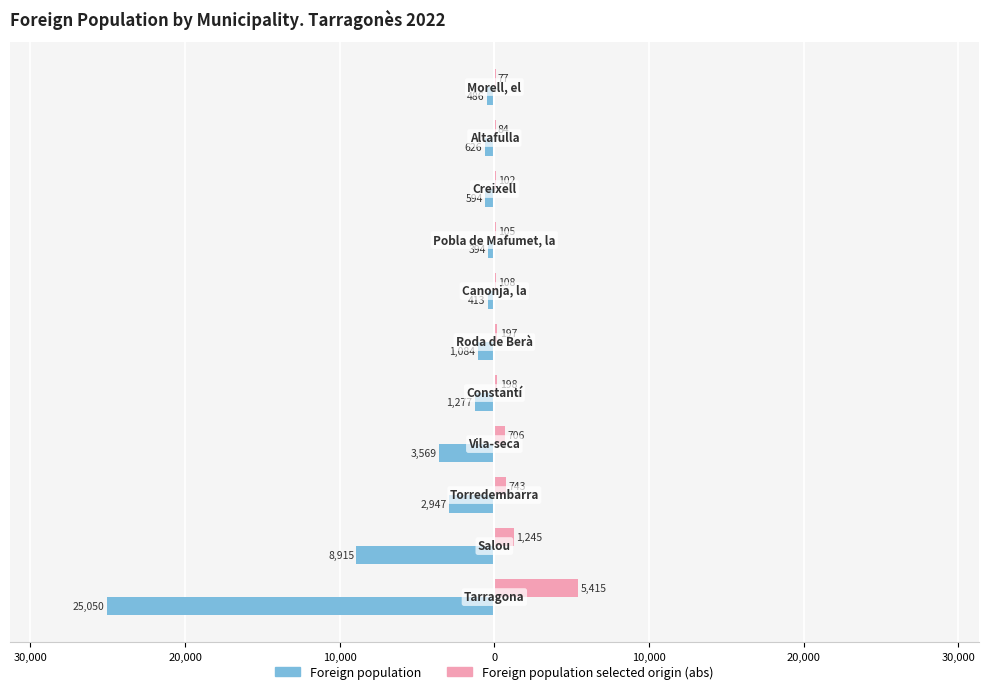

What are all the series names shown in the legend?

Foreign population, Foreign population selected origin (abs)